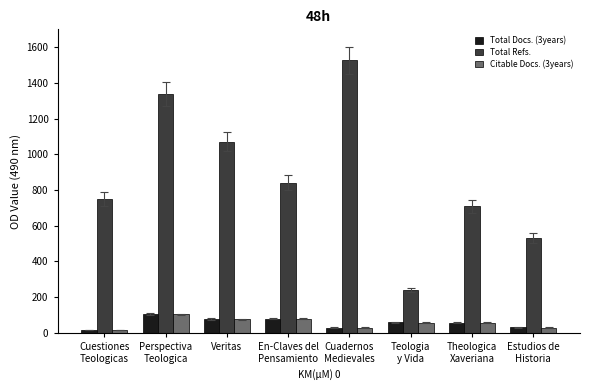

What are all the series names shown in the legend?

Total Docs. (3years), Total Refs., Citable Docs. (3years)